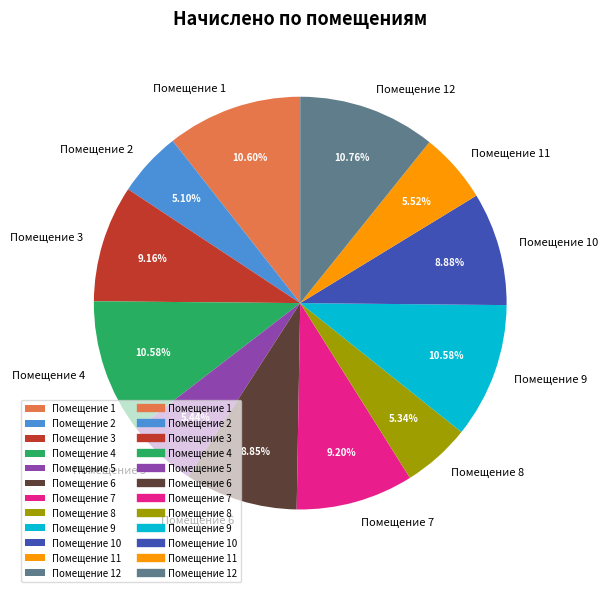

Count the number of slices in the pie.

12